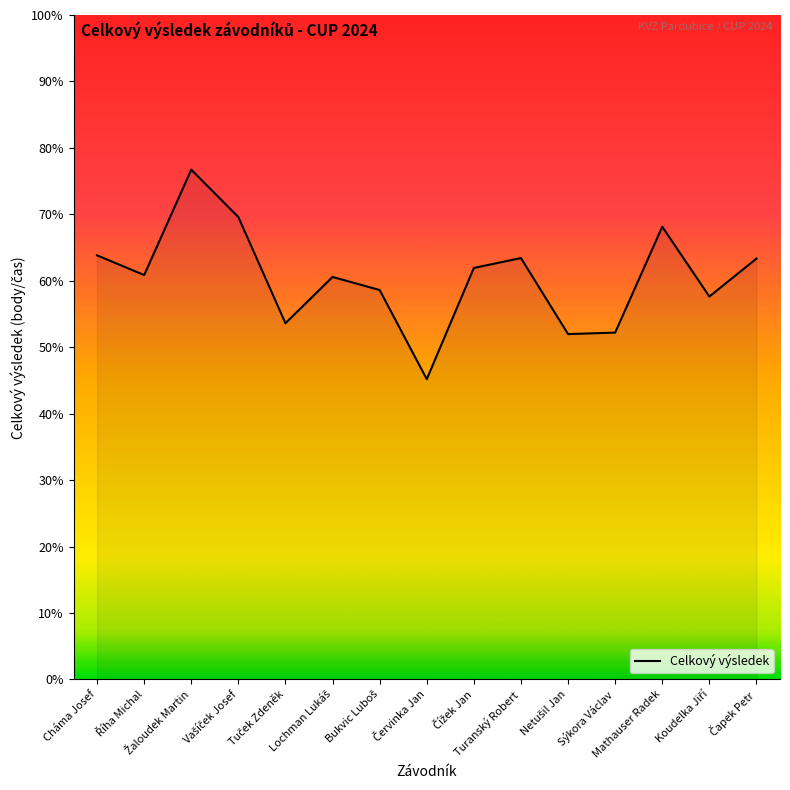

List the labels in order of value, largest first.

Žaloudek Martin, Vašíček Josef, Mathauser Radek, Cháma Josef, Turanský Robert, Čapek Petr, Čížek Jan, Říha Michal, Lochman Lukáš, Bukvic Luboš, Koudelka Jiří, Tuček Zdeněk, Sýkora Václav, Netušil Jan, Červinka Jan